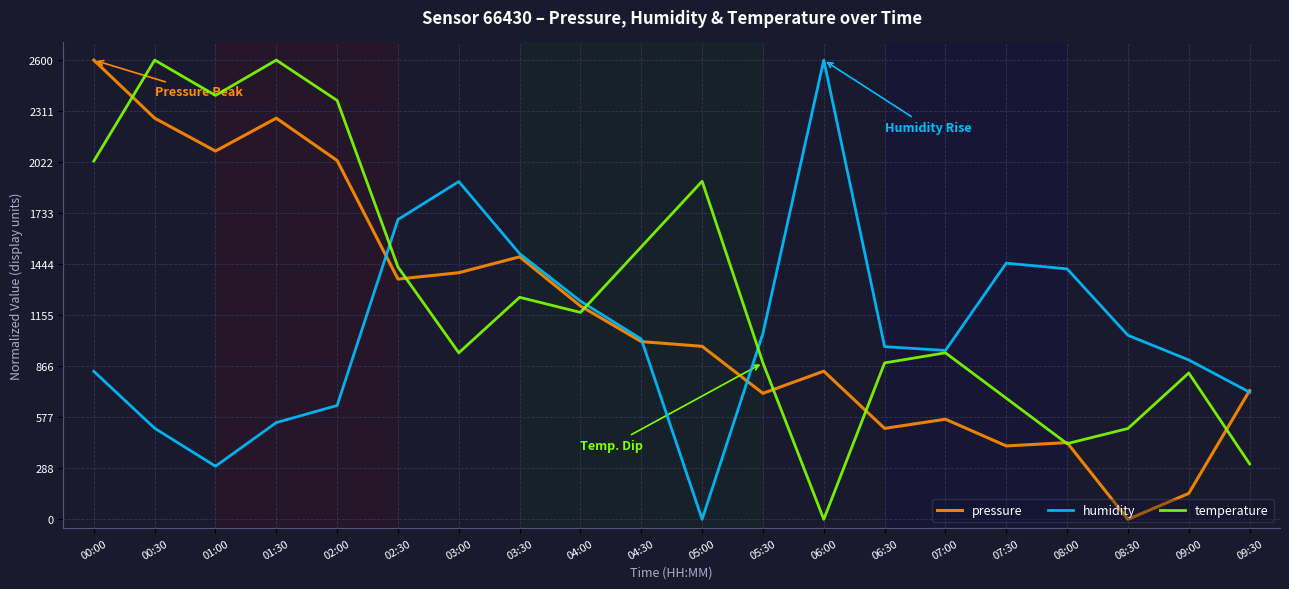

What is the total value across all series at 05:30?

2652.2